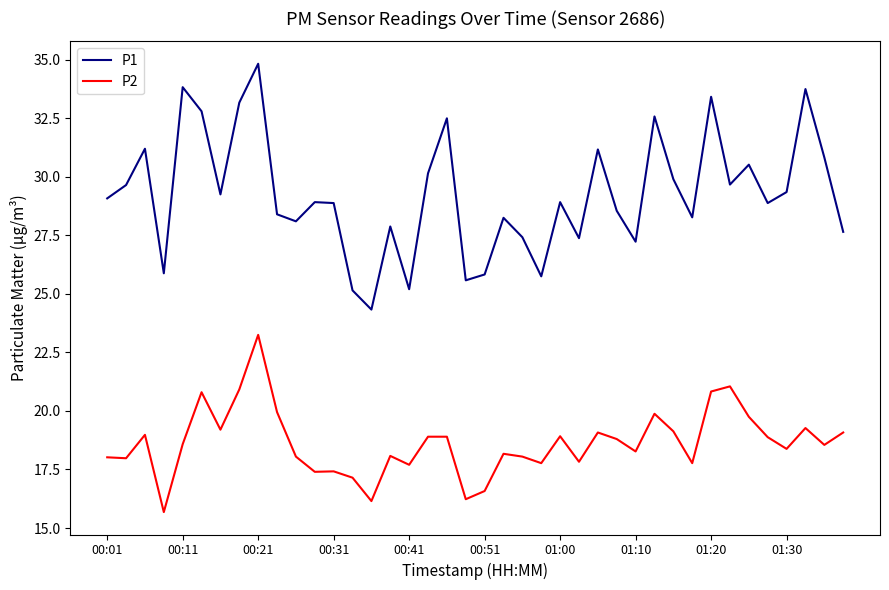

What is the difference between the maximum and minimum values in the P1 series?

10.5